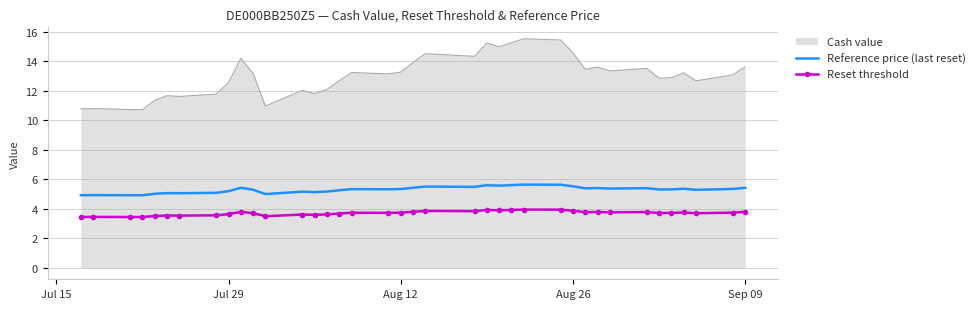

What is the sum of all Reset threshold values?

140.9